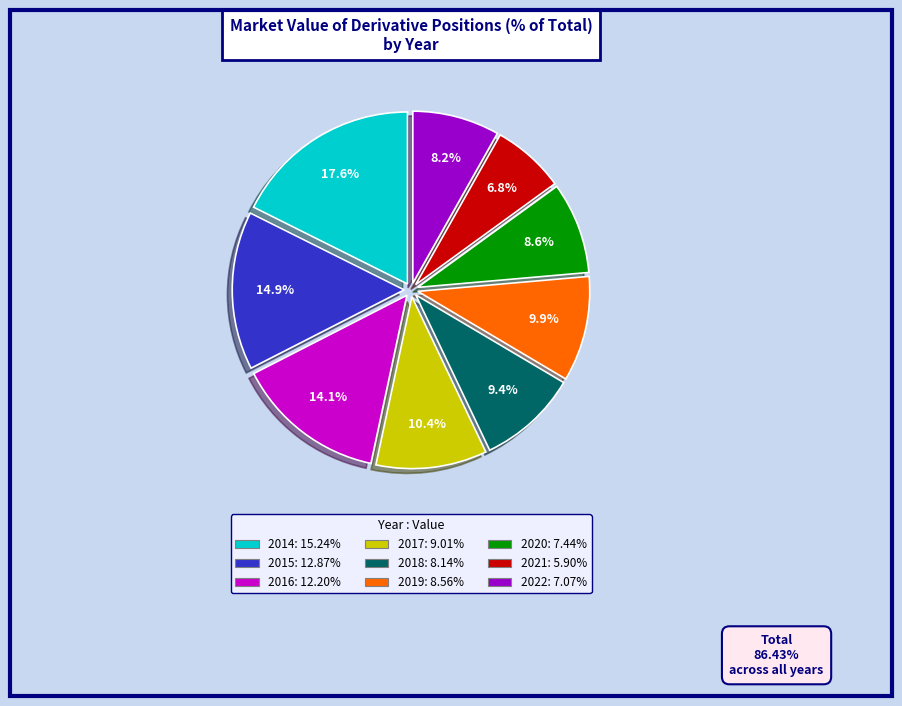

Does 2015 represent more than half of the total?

No